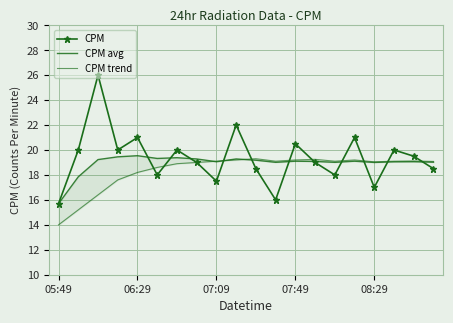

In CPM, how many points are higher than both neighbors (excluding endpoints)?

7